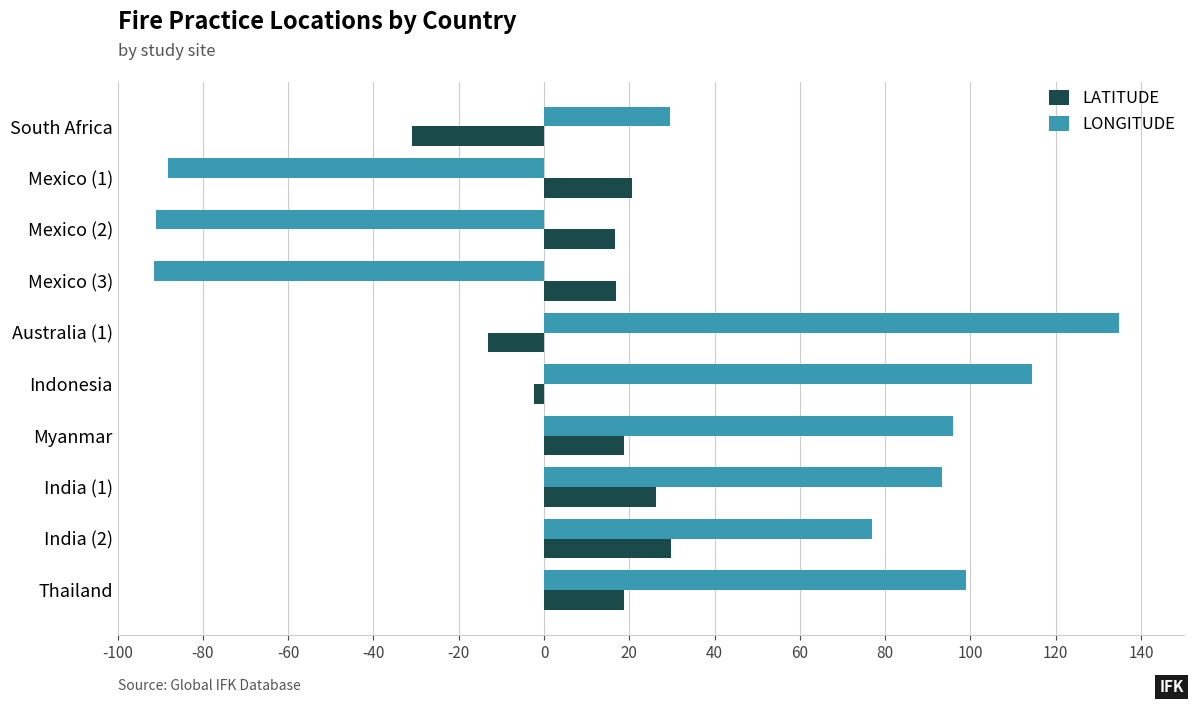

Rank the series by their average value, from lowest to highest.

LATITUDE, LONGITUDE